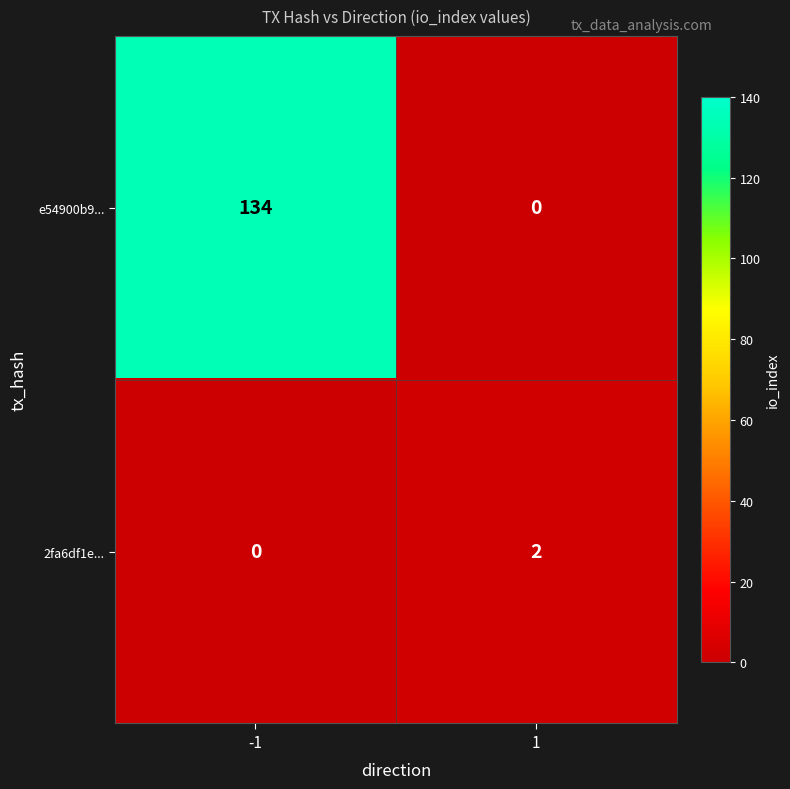

Rank the series at 1 from lowest to highest value.

e54900b9..., 2fa6df1e...